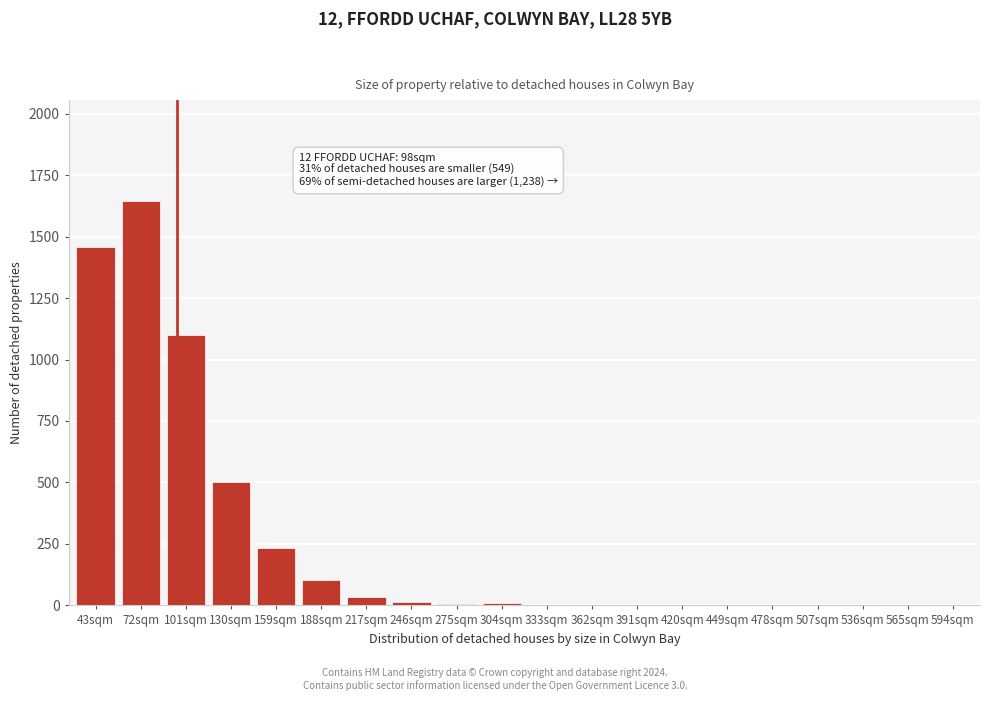

Approximately how many times larger is the value at 43sqm compared to 72sqm?

0.9